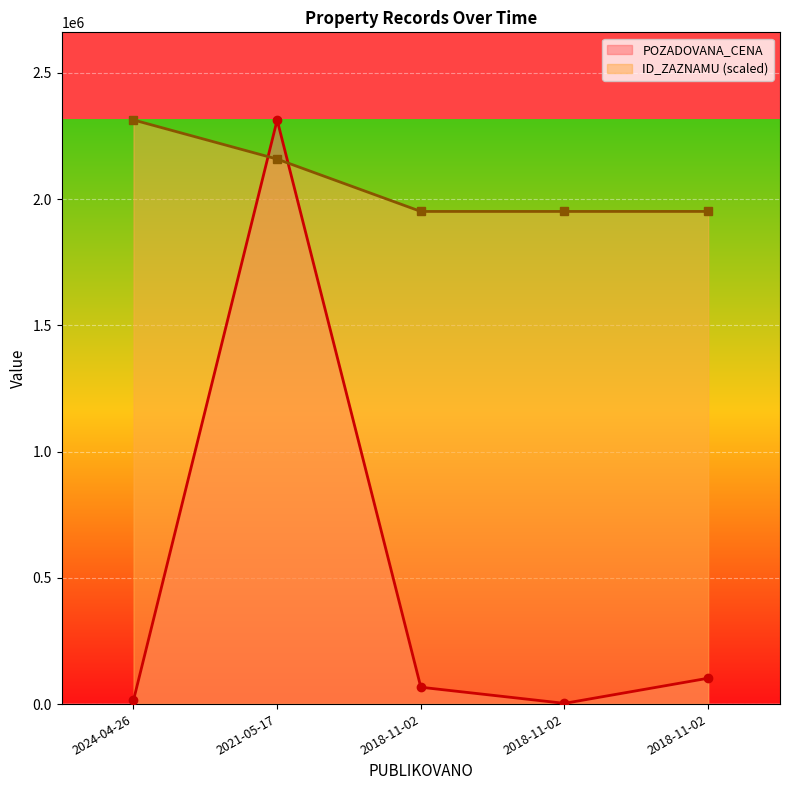

What is the total value across all series at 2021-05-17?

4470993.8